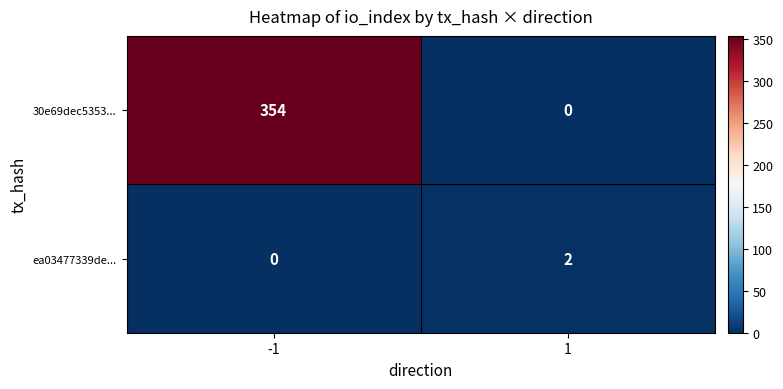

How many series are shown in this chart?

2